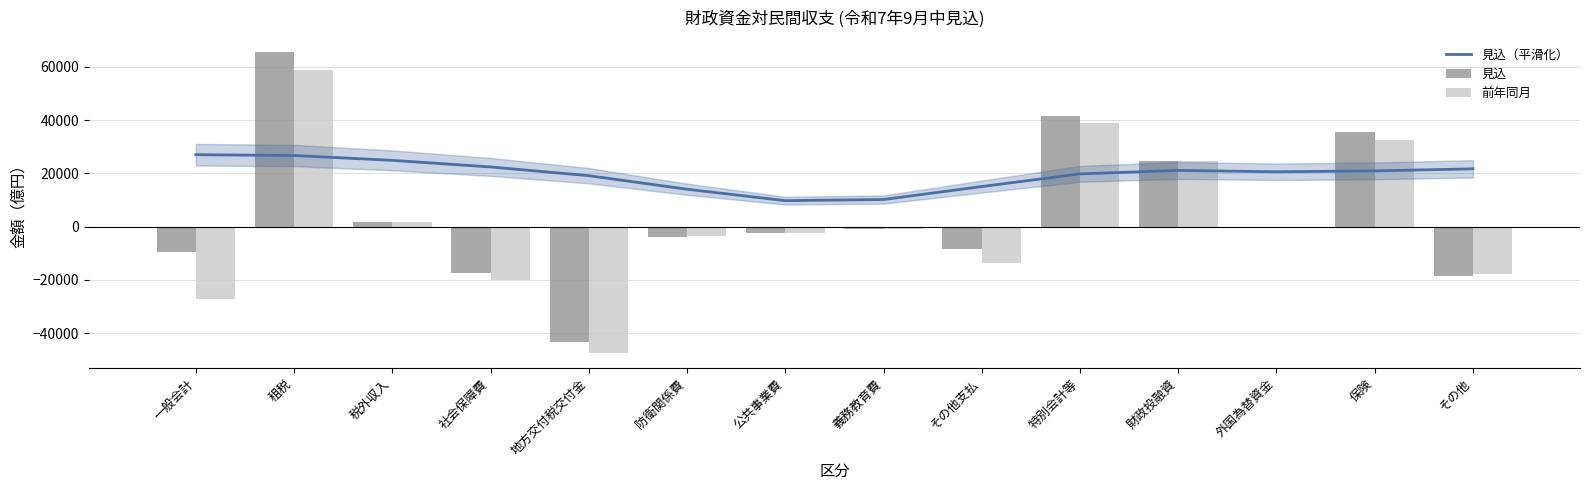

What is the difference between the highest and lowest values at 防衛関係費?

18059